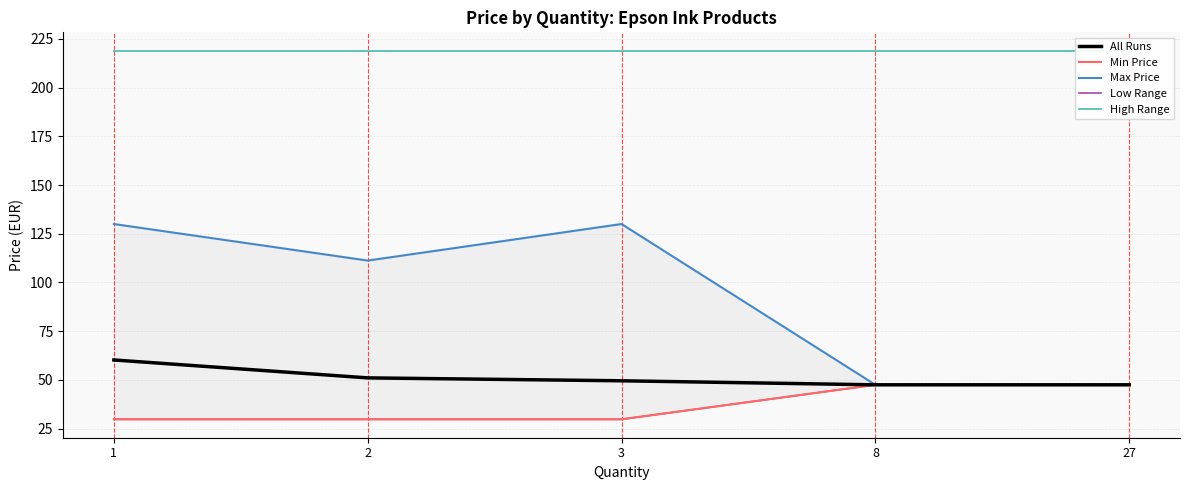

The High Range series shows 218.9 at 3. True or false?

True